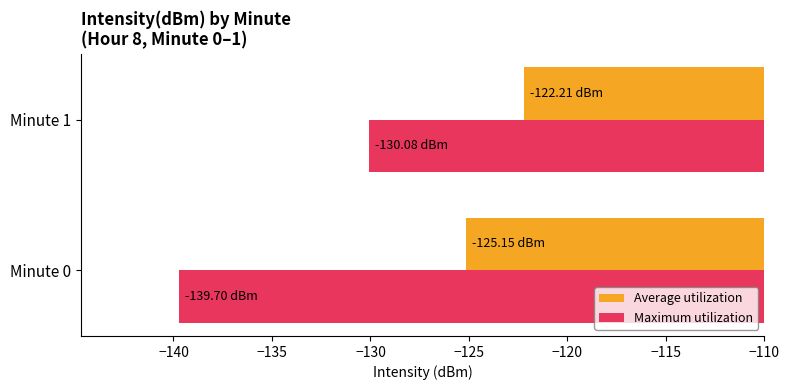

Which series has the largest total across all categories?

Average utilization